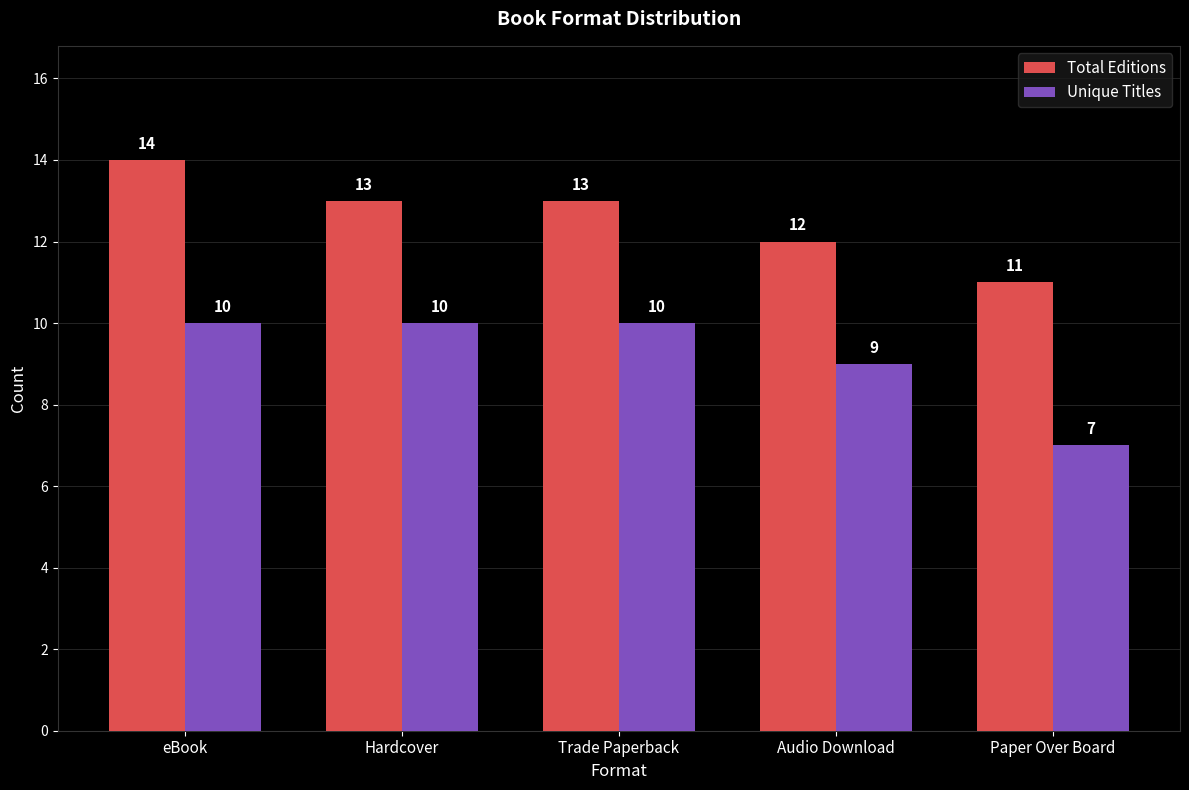

What is the average value of the Unique Titles series?

9